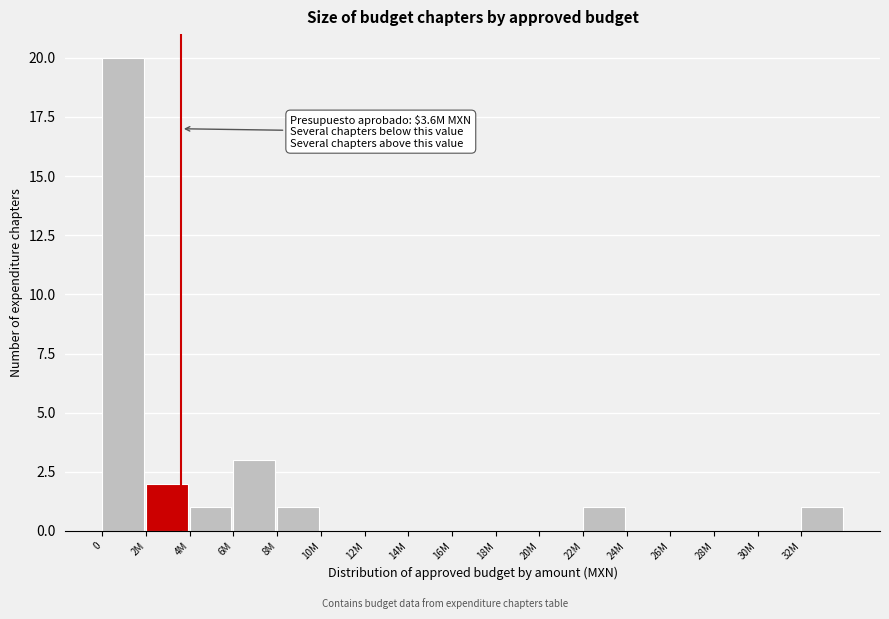

Reading left to right, what are all the values shown in this chart?

0=20	2M=2	4M=1	6M=3	8M=1	10M=0	12M=0	14M=0	16M=0	18M=0	20M=0	22M=1	24M=0	26M=0	28M=0	30M=0	32M=1